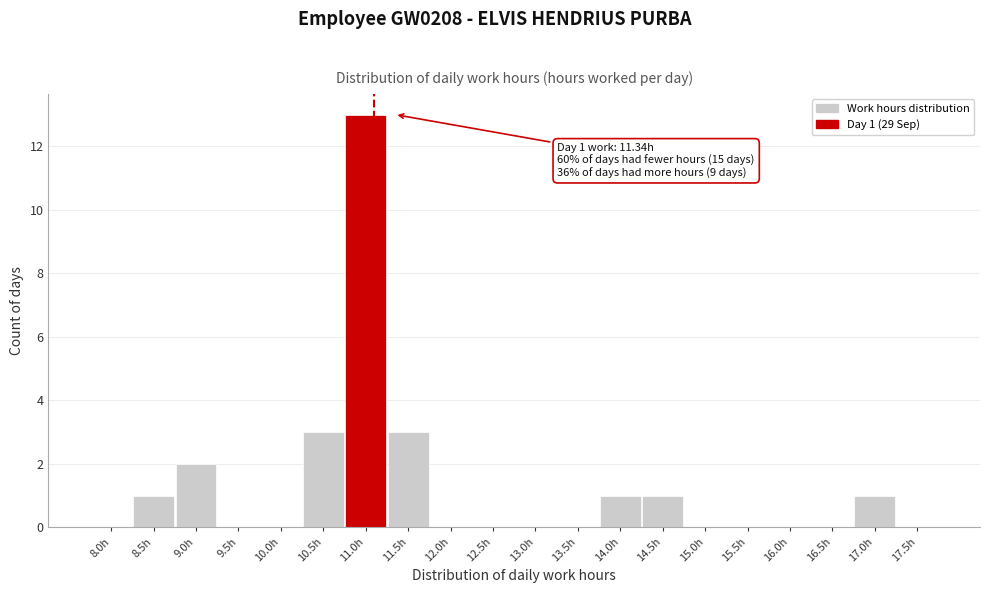

Reading right to left, transcribe all the data shown in this chart.

17.5h=0	17.0h=1	16.5h=0	16.0h=0	15.5h=0	15.0h=0	14.5h=1	14.0h=1	13.5h=0	13.0h=0	12.5h=0	12.0h=0	11.5h=3	11.0h=13	10.5h=3	10.0h=0	9.5h=0	9.0h=2	8.5h=1	8.0h=0